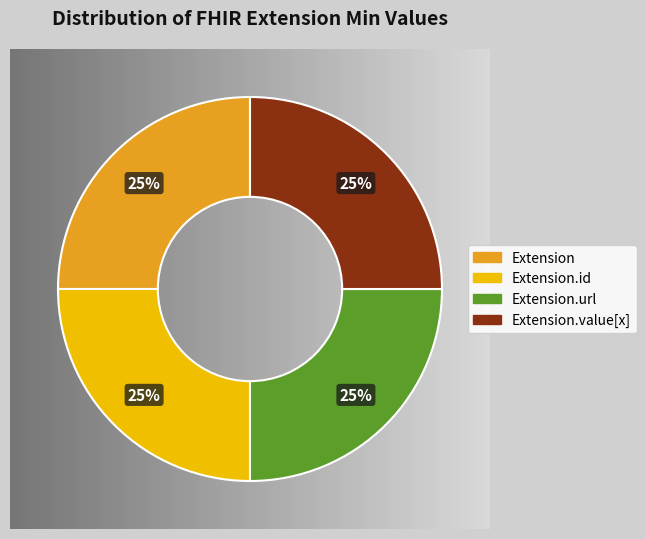

Does any single category account for the majority?

No